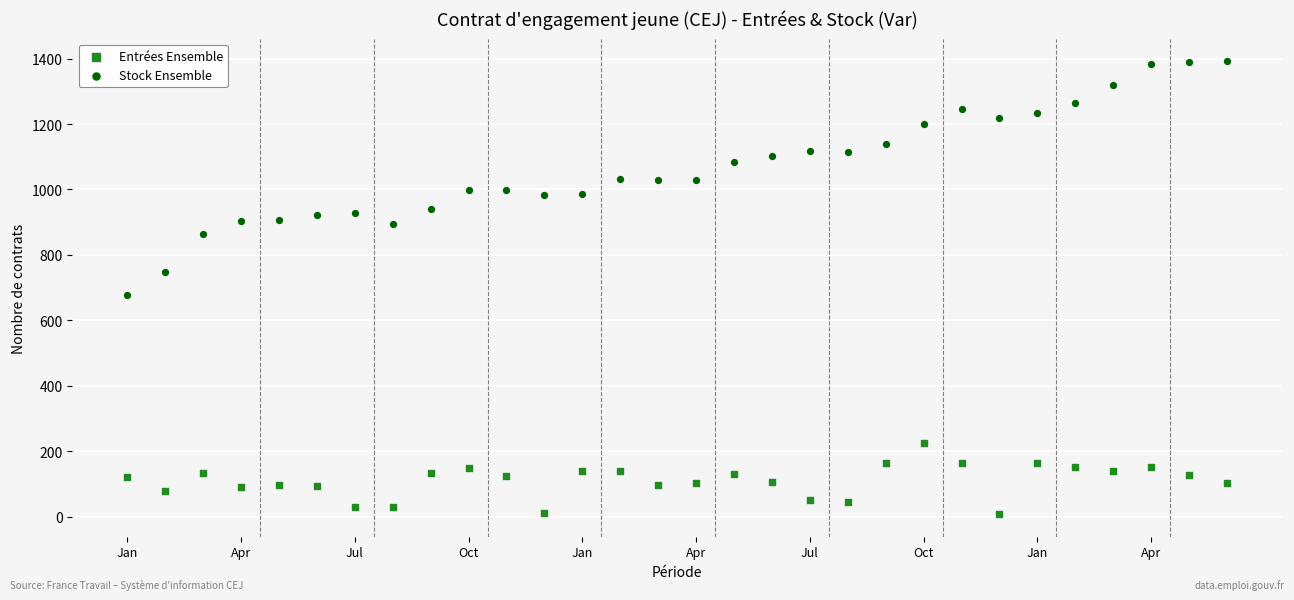

Which series has the largest Y range (max minus min)?

Stock Ensemble